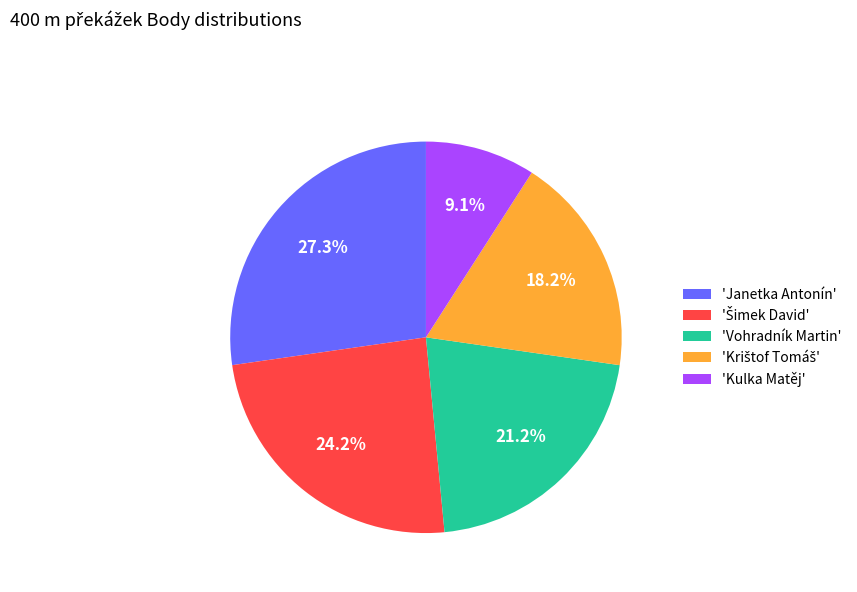

Is there any slice that represents more than half of the pie?

No